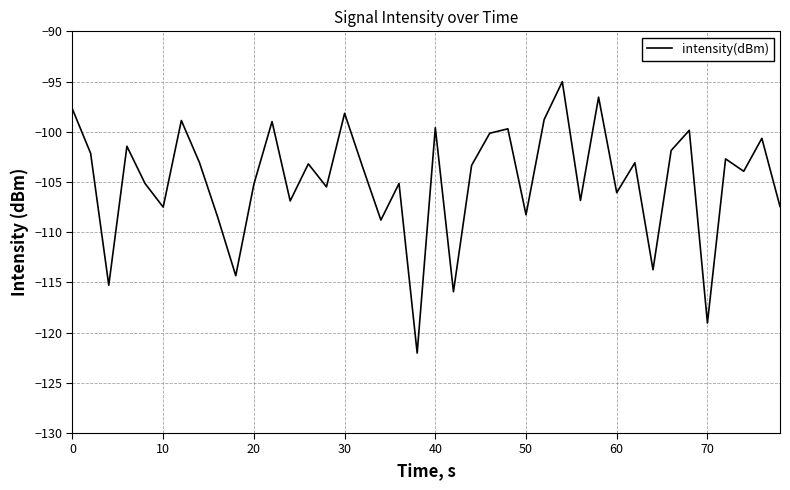

What is the difference between the maximum and minimum values?

27.0